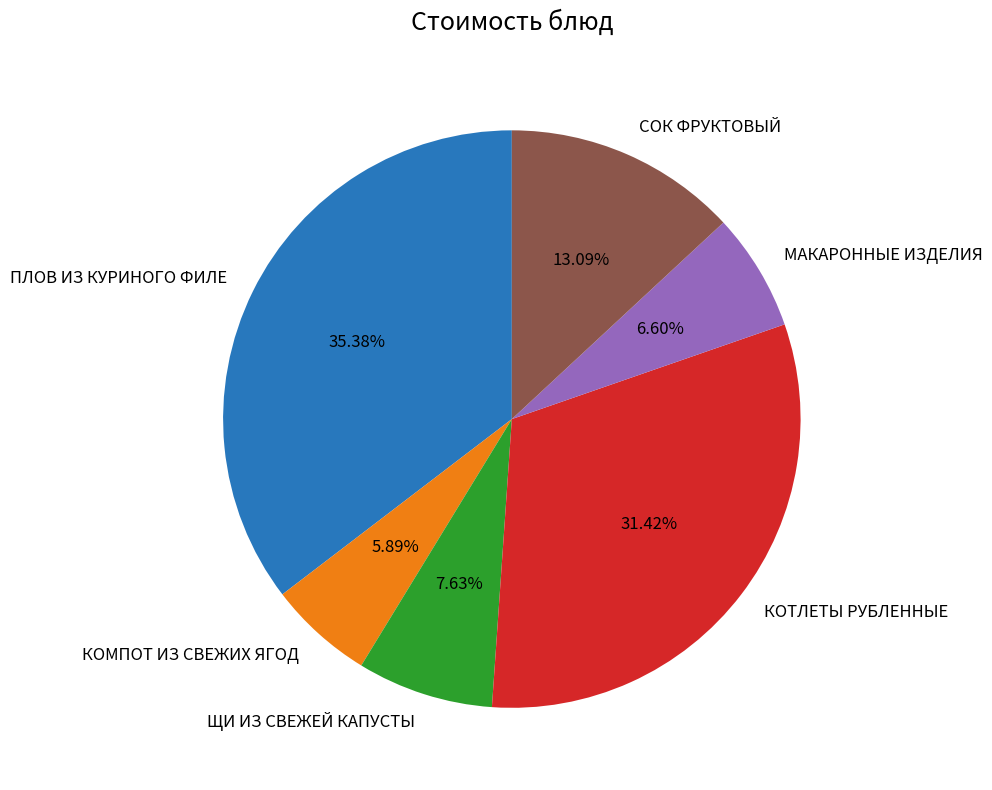

How much of the chart is everything except КОТЛЕТЫ РУБЛЕННЫЕ?

68.6%